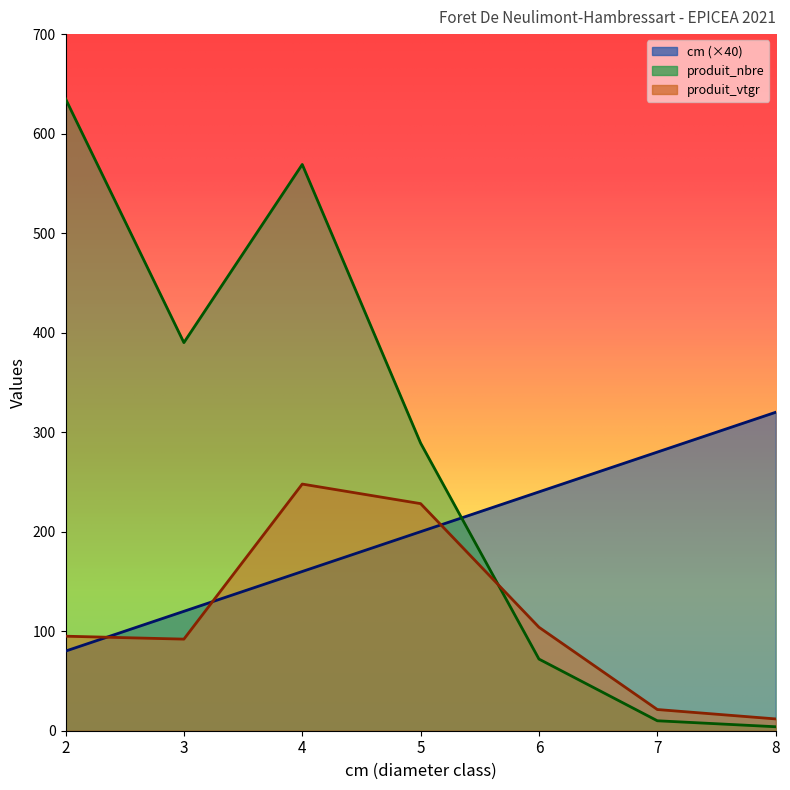

Which series has the largest total across all categories?

produit_nbre